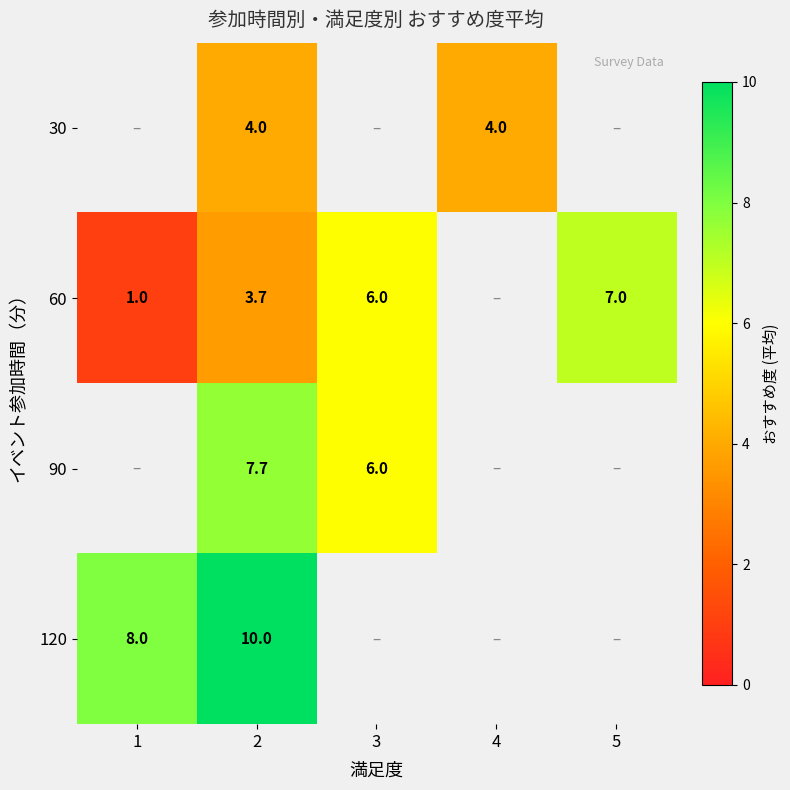

Is it true that 30 equals 0.9 at 4?

False